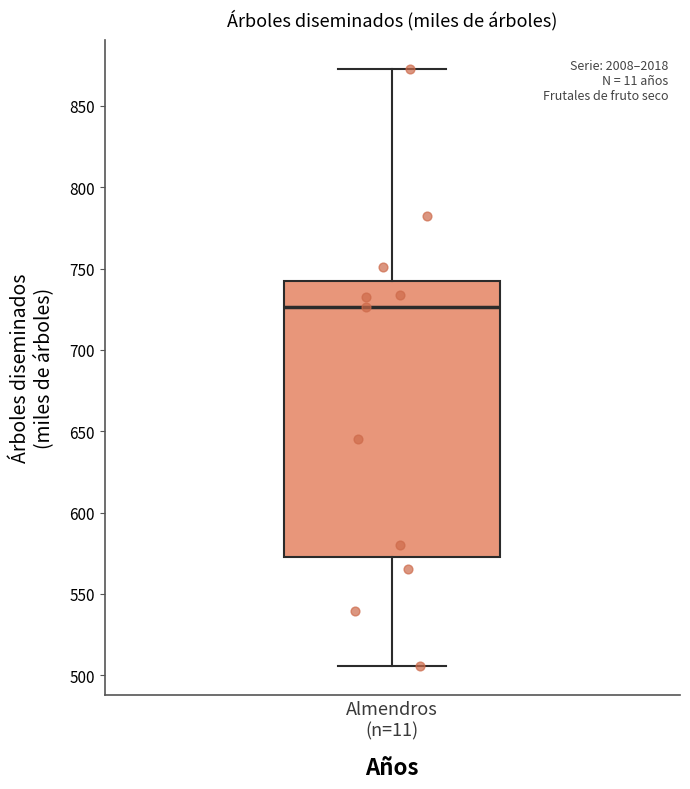

Read this box plot against the y-axis: the position of the median line, the range covered by the box, and the ends of both whiskers. The values are not printed on the chart, so give them approximately, as read against the axis.

median 725, box 575 to 740, whiskers 505 to 870